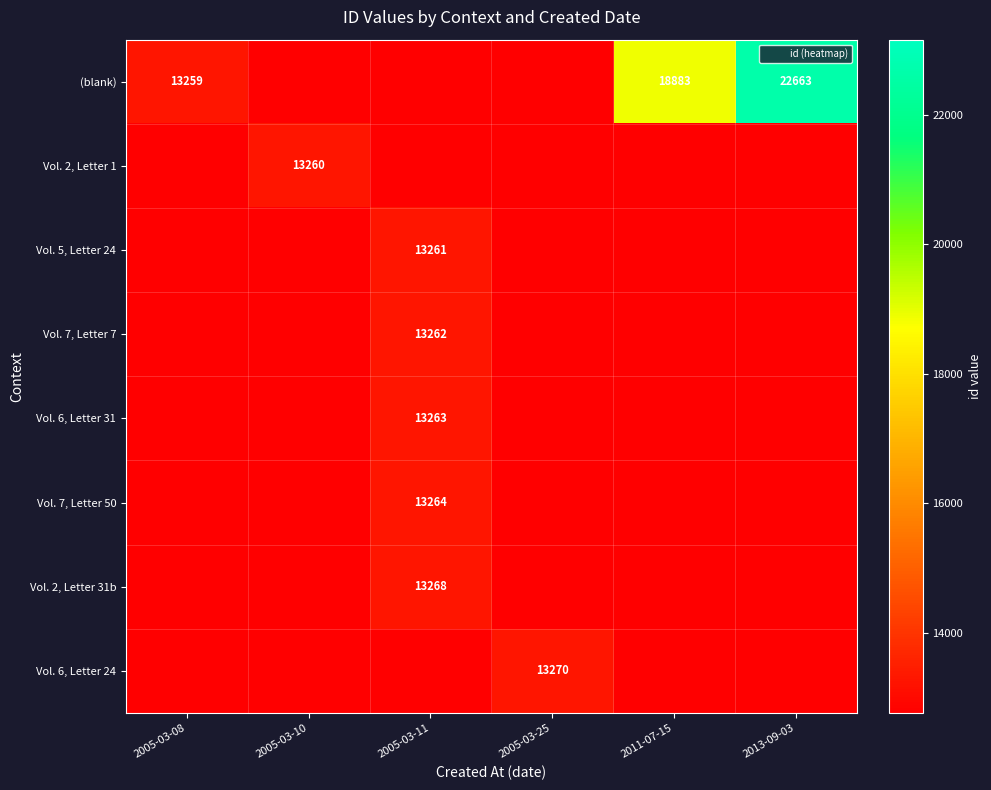

True or false: Vol. 7, Letter 7 has a value of 16840 at 2011-07-15.

False